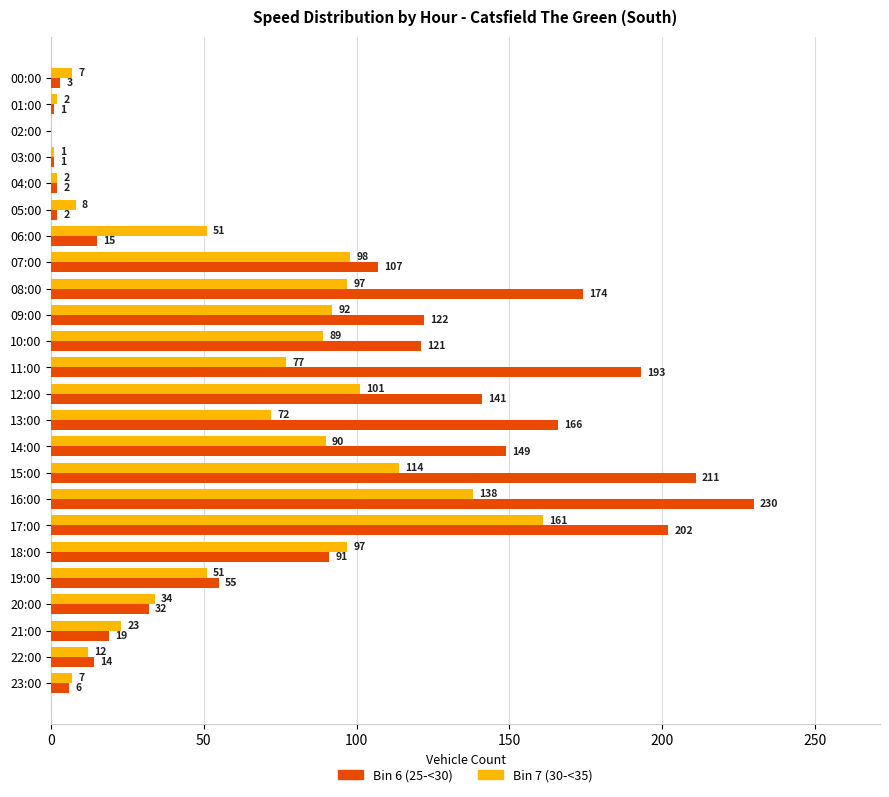

What is the sum of all Bin 6 (25-<30) values?

2057